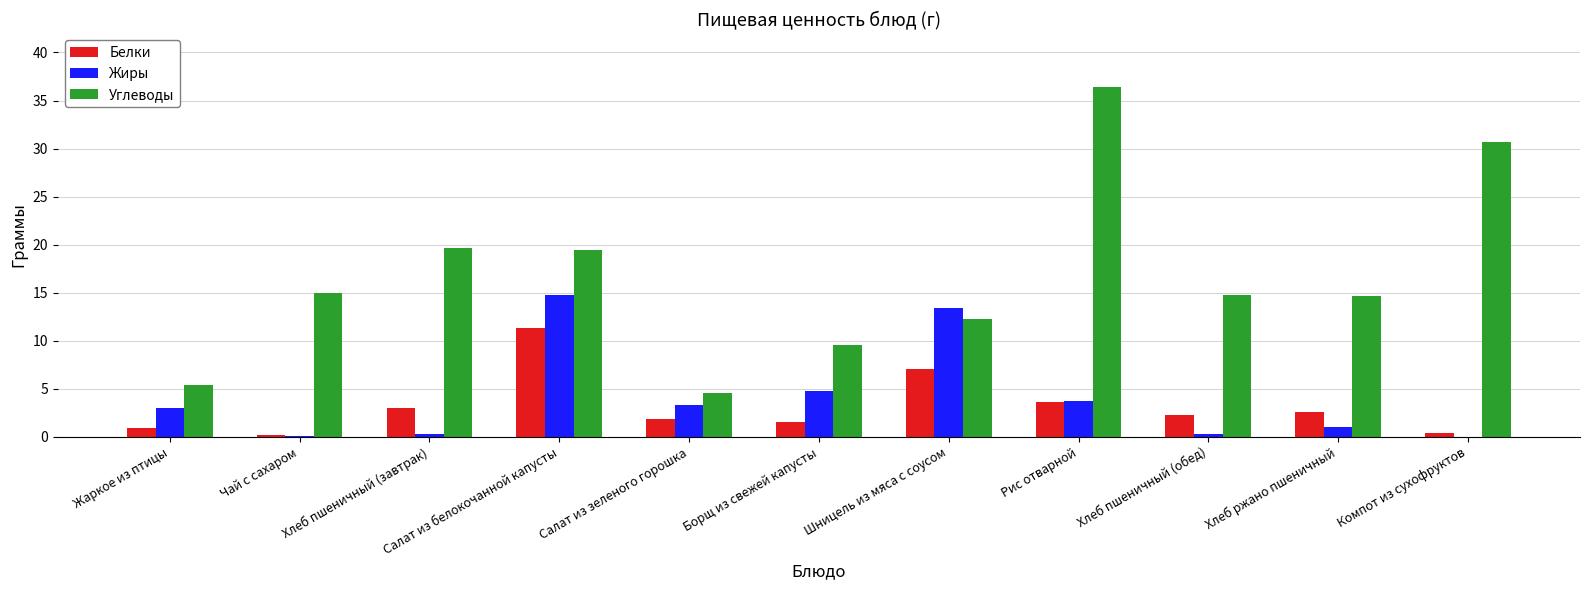

What is the sum of all Углеводы values?

182.4